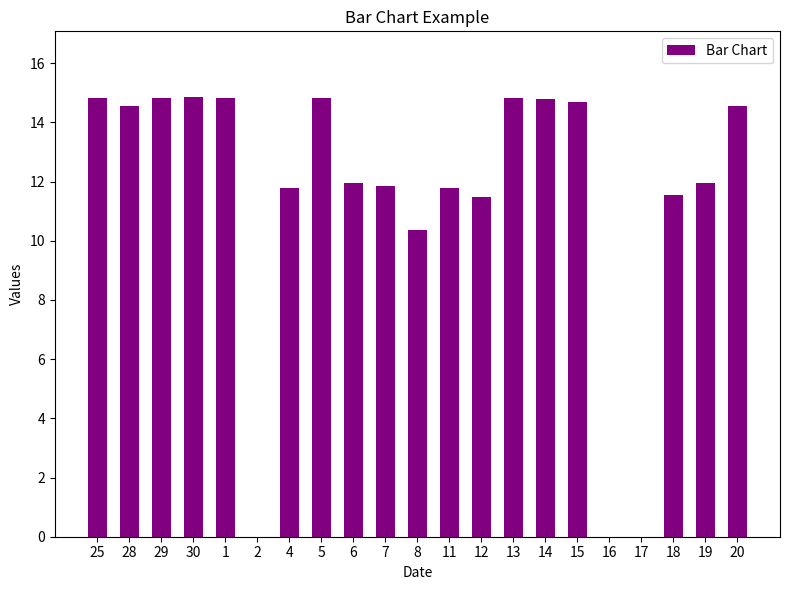

The value at 2 is 0.0. True or false?

True